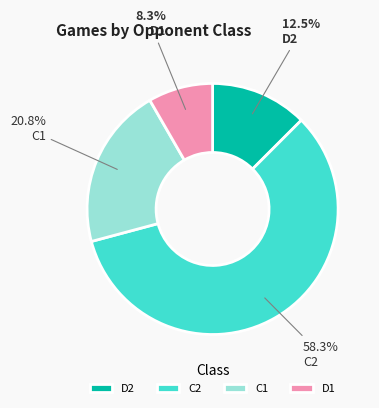

Is there any slice that represents more than half of the pie?

Yes